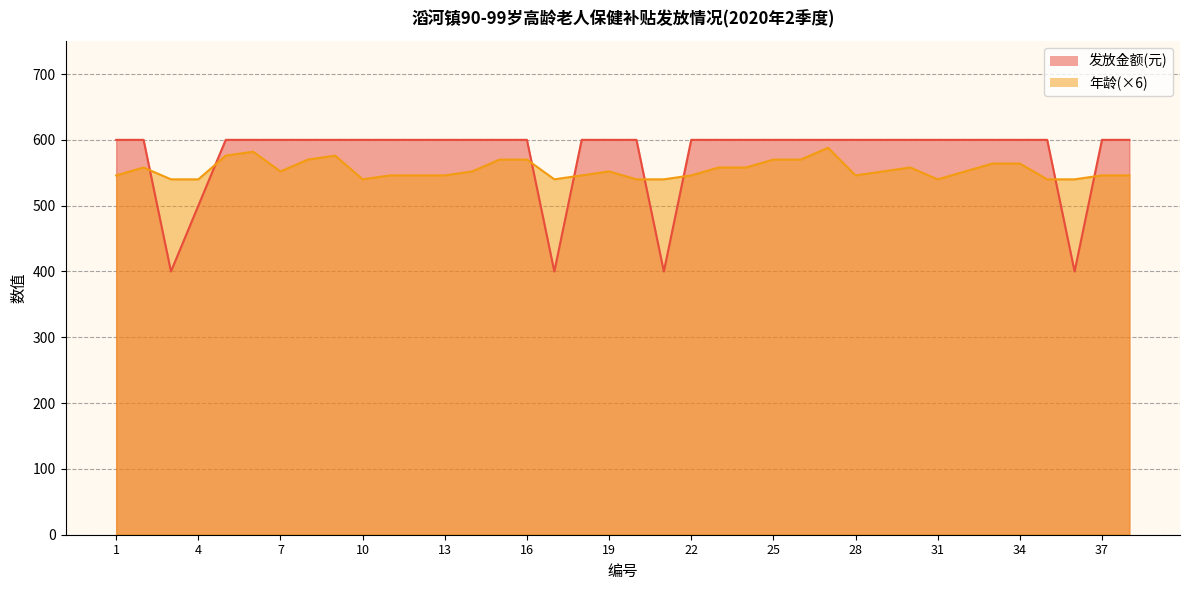

Where is 发放金额(元) nearest to the value 500?

4